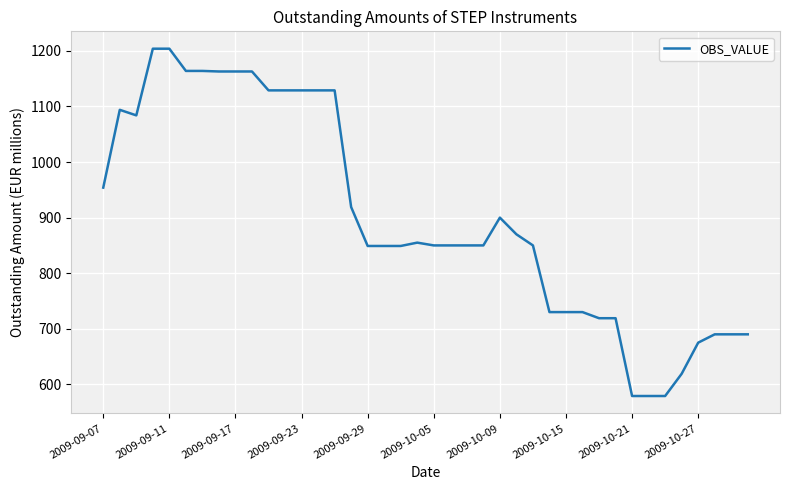

What is the difference between the maximum and minimum values?

625